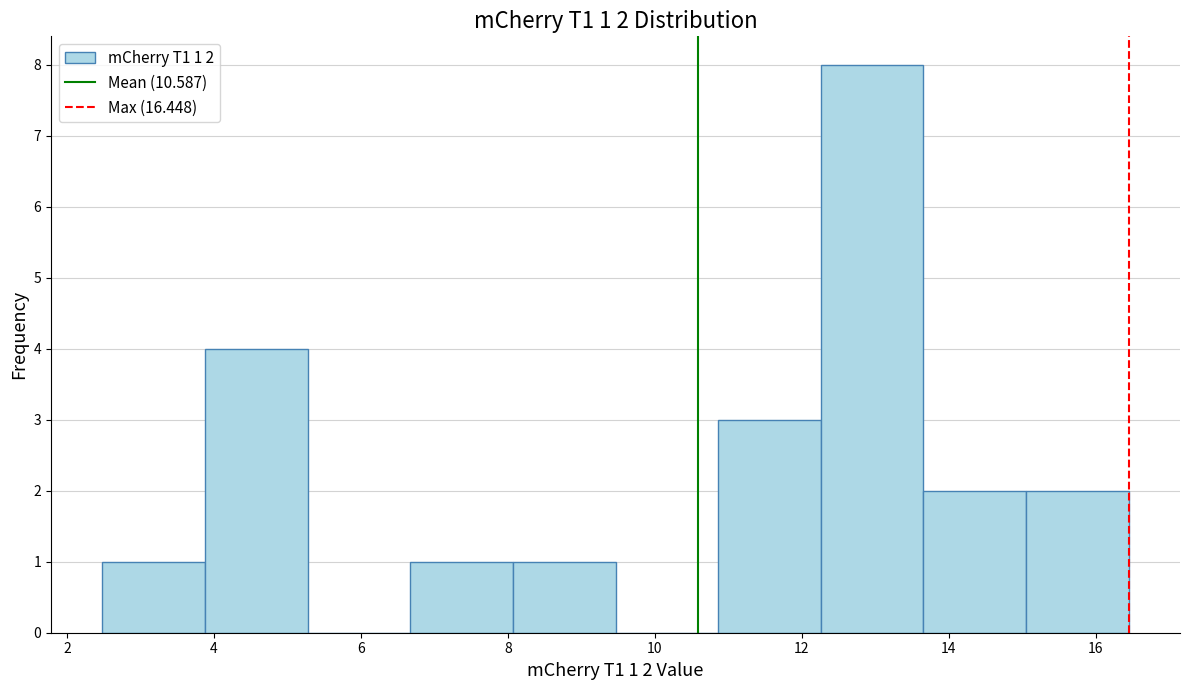

Which range on the x-axis has the tallest bar?

12.2 to 13.6